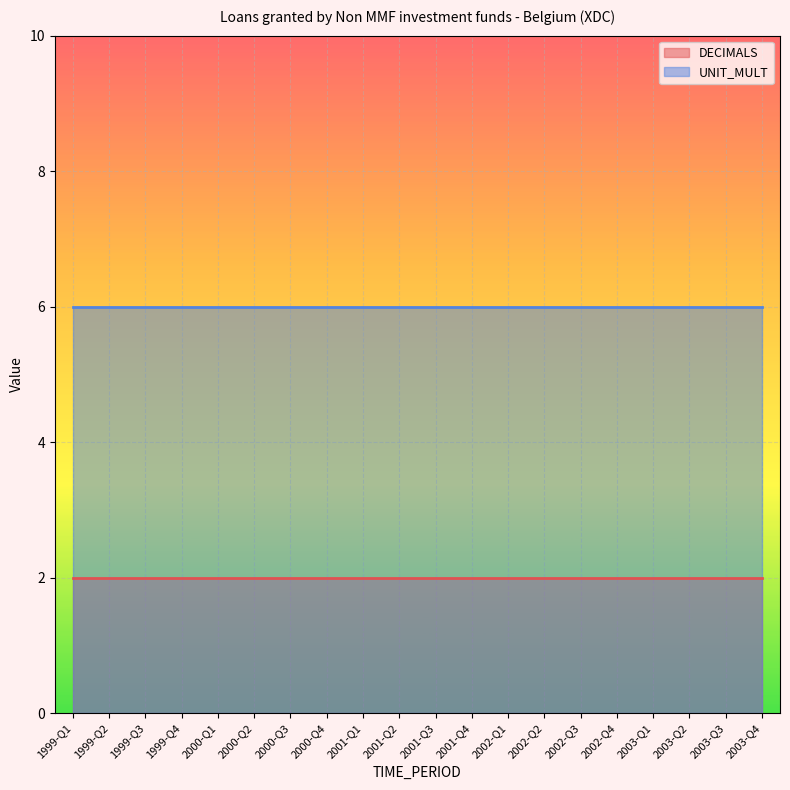

What is the average value of the UNIT_MULT series?

6